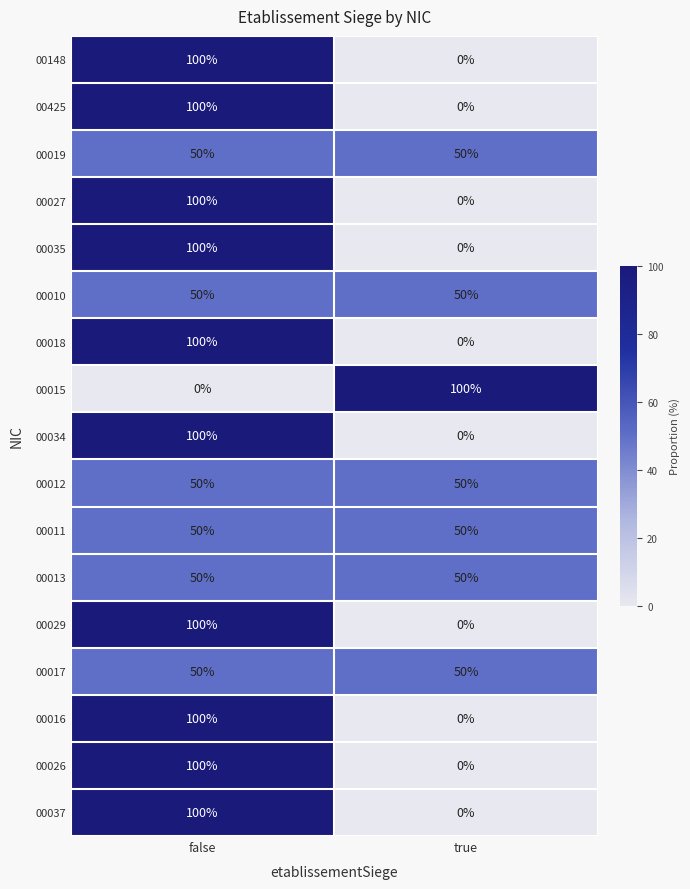

At how many categories does at least one series exceed 18?

2